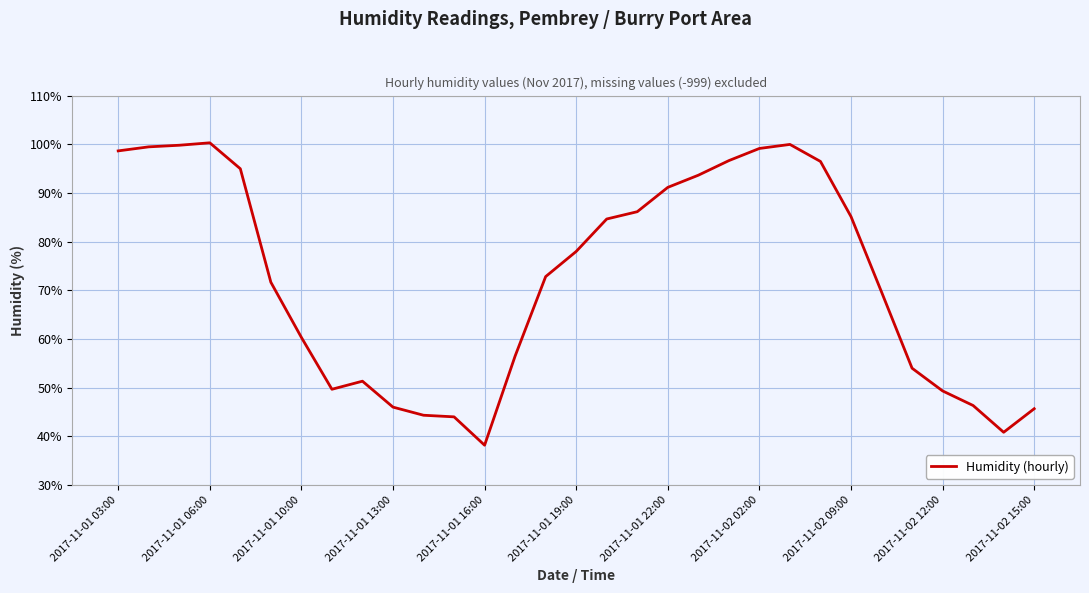

What is the smallest value displayed?

38.2